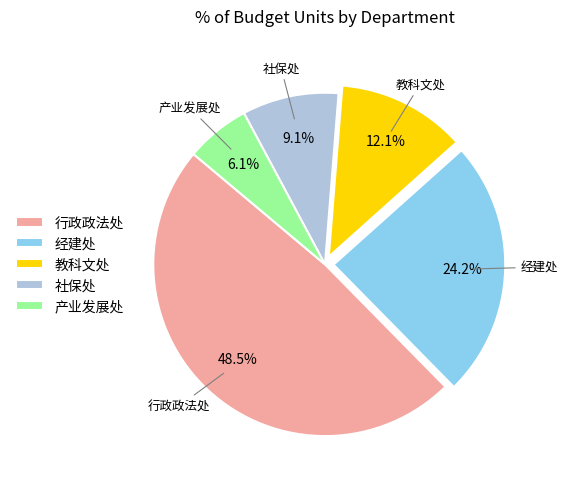

What percentage do 社保处 and 行政政法处 together represent?

57.6%